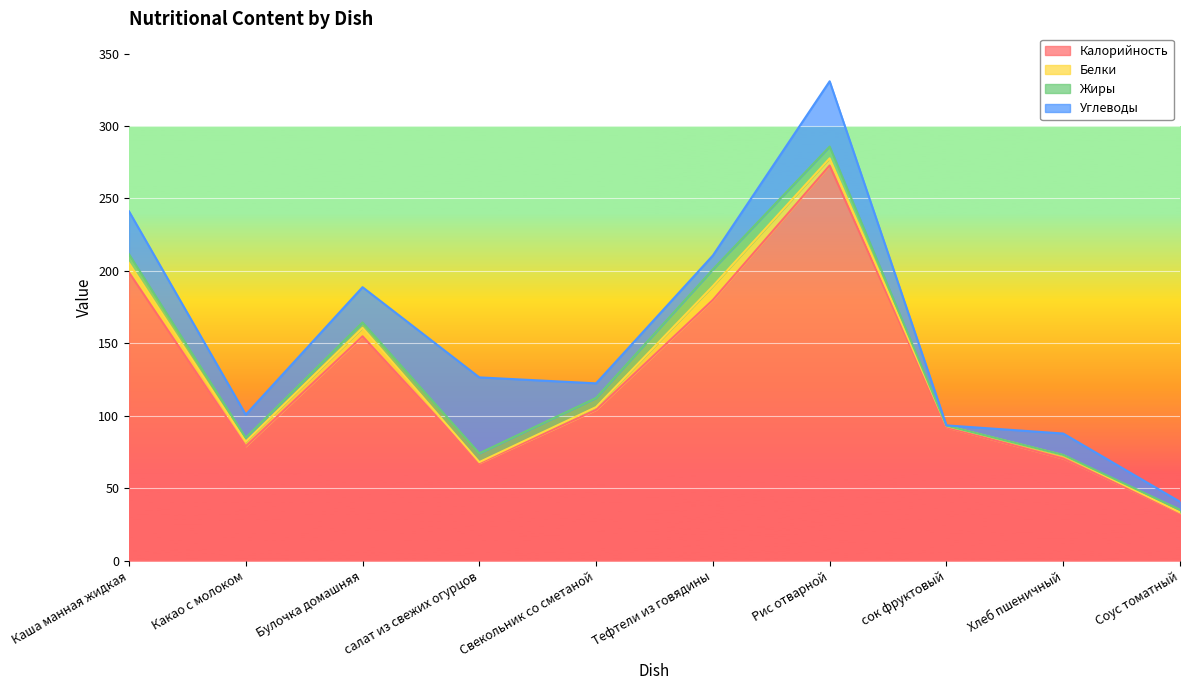

True or false: Калорийность and Углеводы intersect in this chart.

False